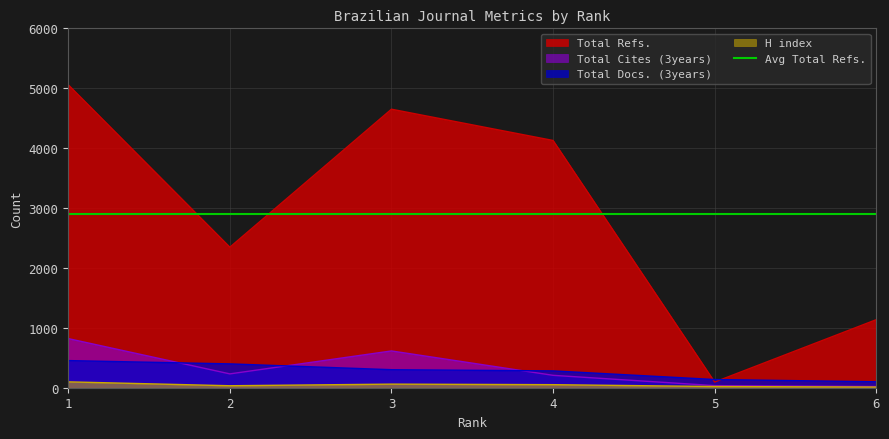

What is the difference between the highest and lowest values at 6?

1125